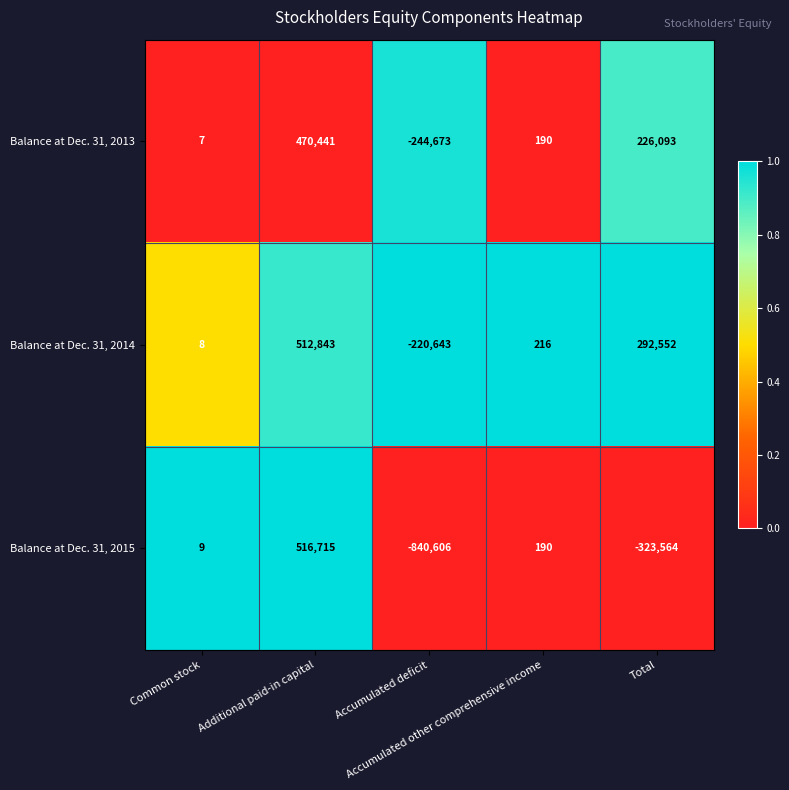

What is the greatest value displayed?

516715